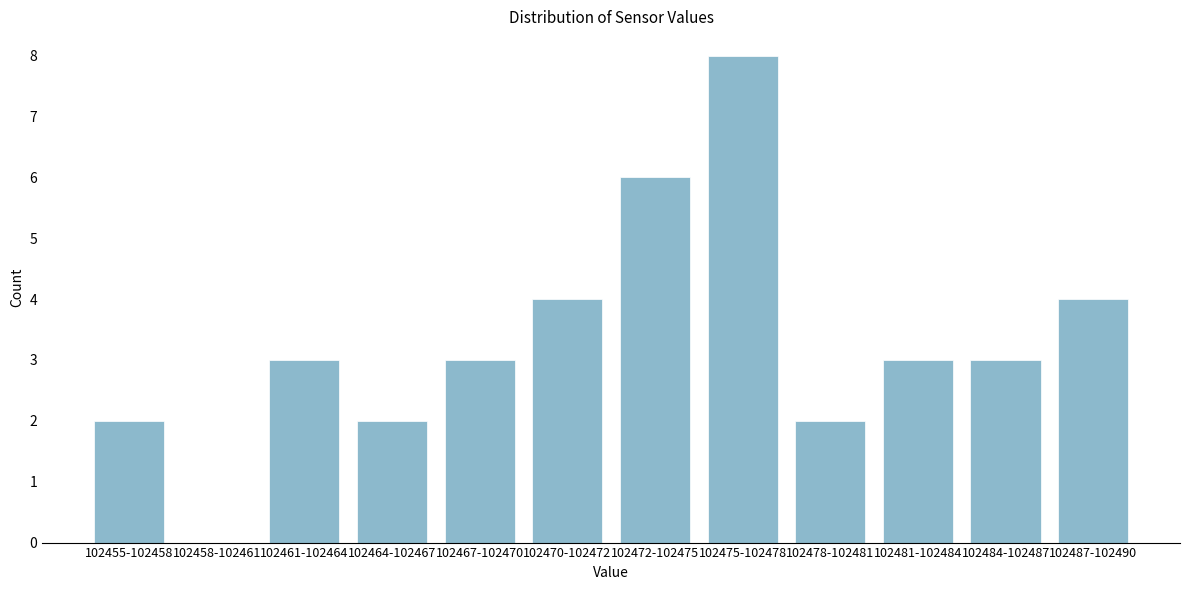

Reading right to left, list all the values displayed in this chart.

102487-102490=4	102484-102487=3	102481-102484=3	102478-102481=2	102475-102478=8	102472-102475=6	102470-102472=4	102467-102470=3	102464-102467=2	102461-102464=3	102458-102461=0	102455-102458=2